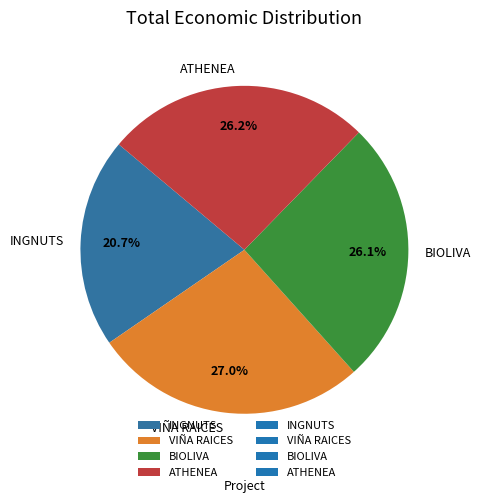

How many slices are in this pie chart?

4